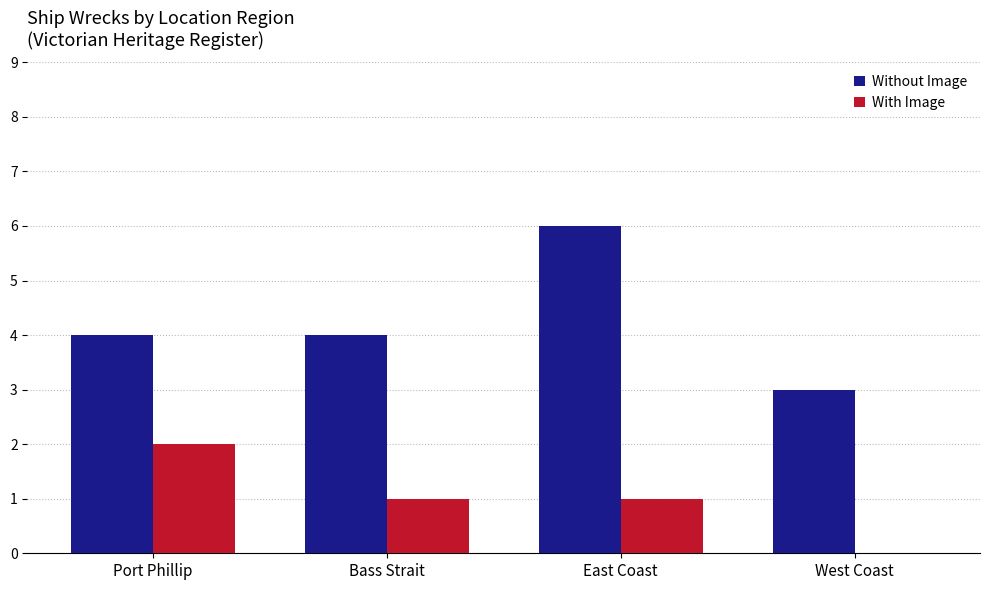

True or false: Without Image has a value of 5 at Bass Strait.

False